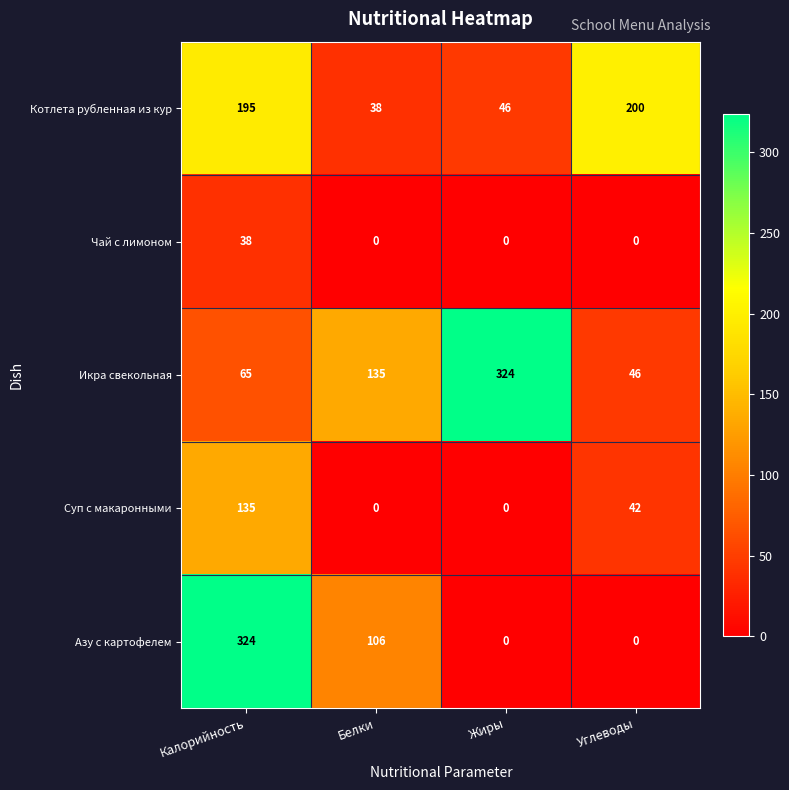

Which series has the widest spread of values?

Азу с картофелем